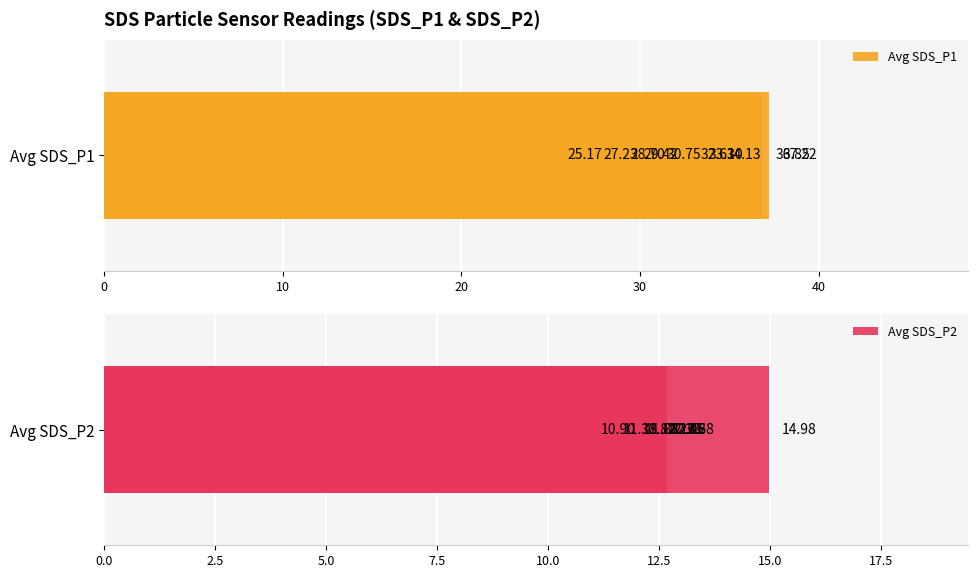

Reading left to right, extract all data points from this chart.

Avg SDS_P1: 29.4	25.2	28.7	30.8	33.1	37.2	32.6	27.2	36.9	34.1
Avg SDS_P2: 12.5	11.9	10.9	12.4	15.0	12.4	11.8	11.4	12.7	12.2